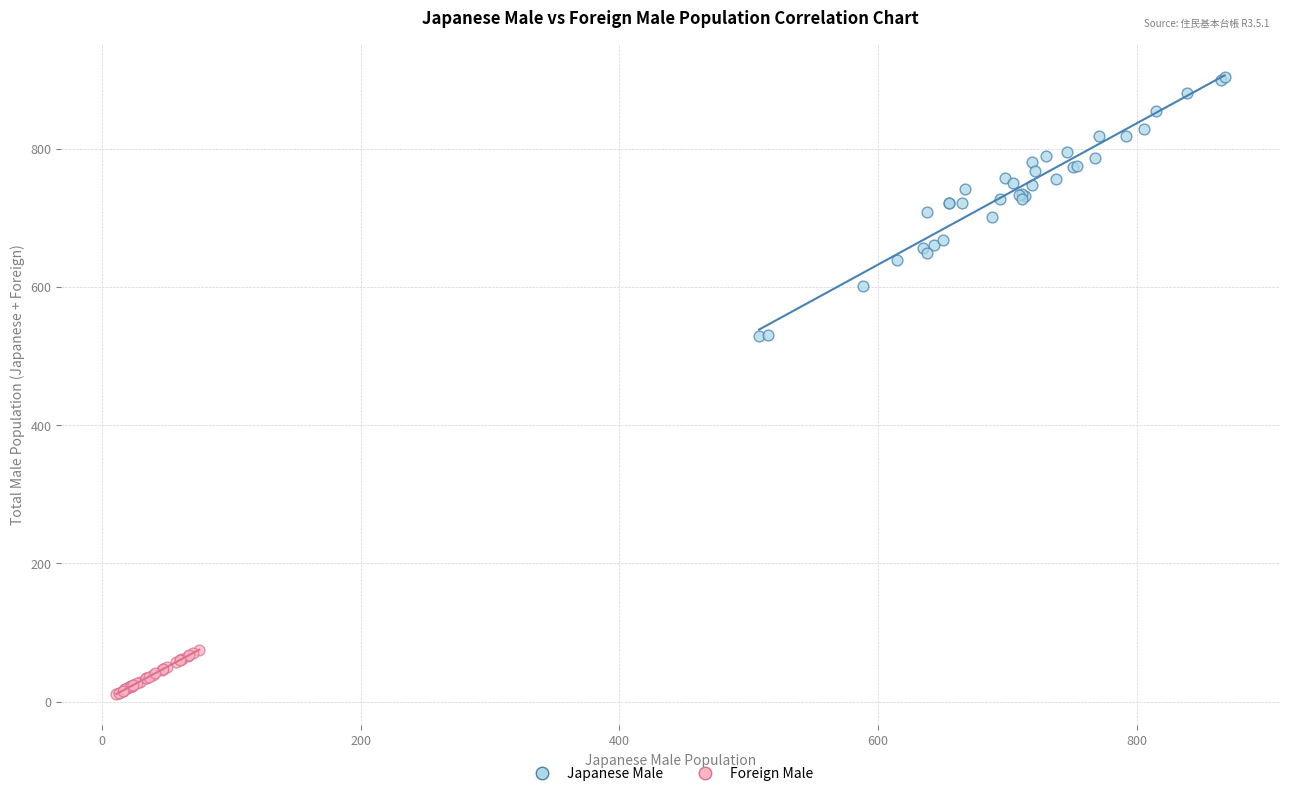

Which series has the widest spread of Y values?

Japanese Male